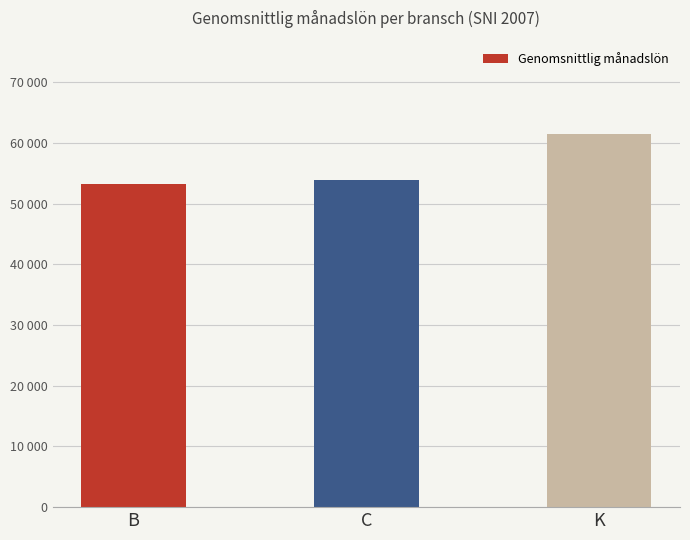

Rank the categories by value from lowest to highest.

B, C, K